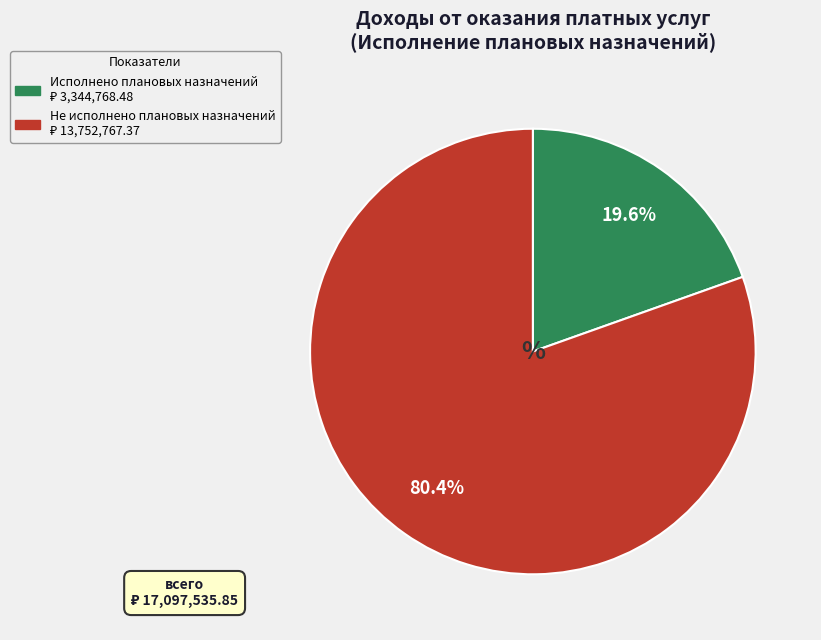

How many slices are in this pie chart?

2